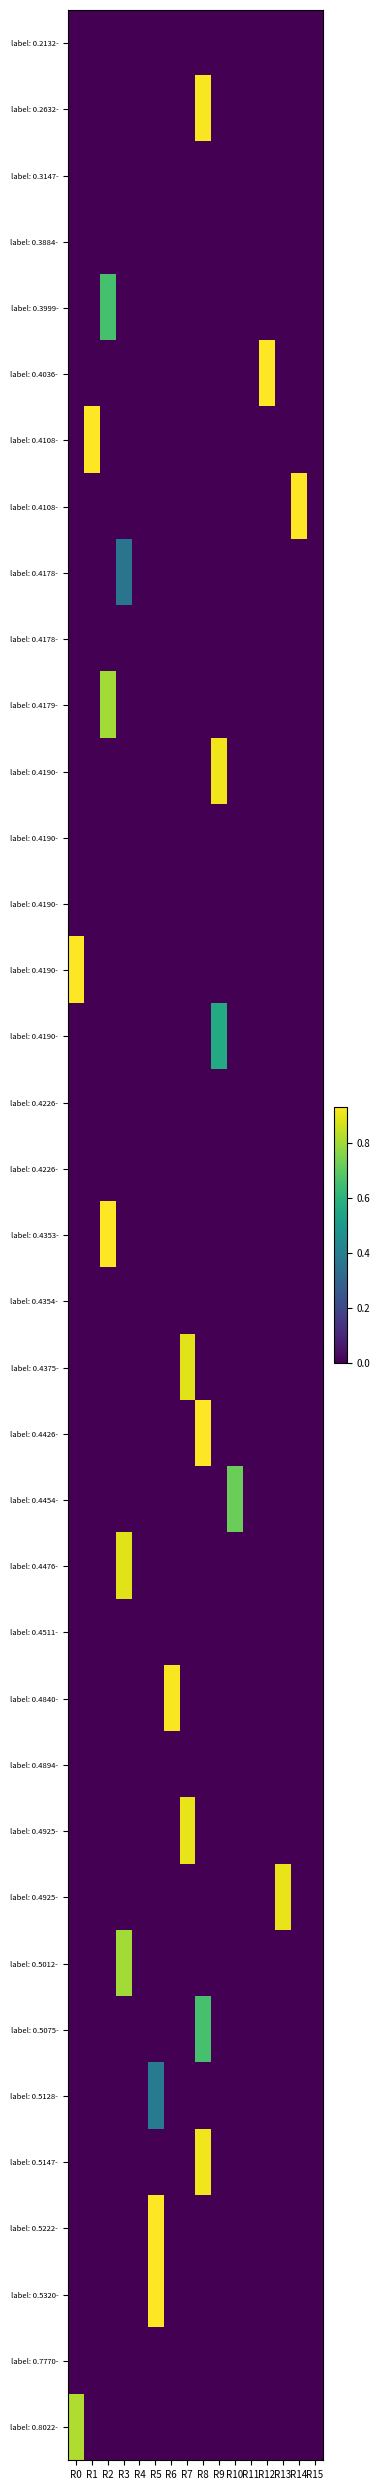

At how many categories does at least one series exceed 0?

13